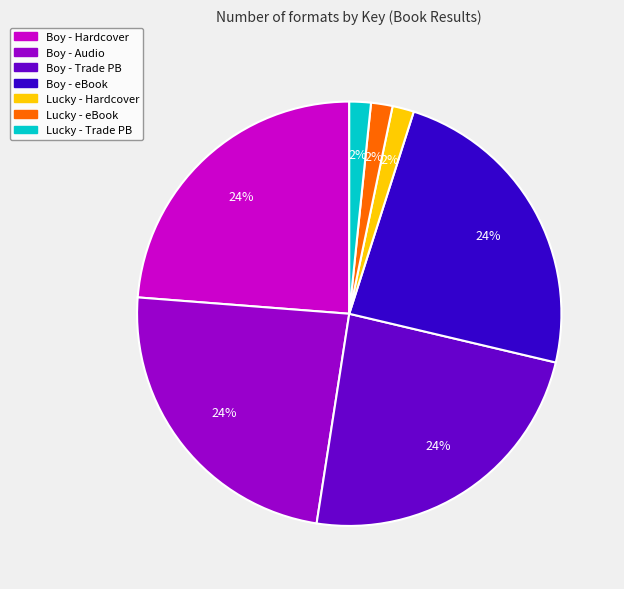

Is there any slice that represents more than half of the pie?

No